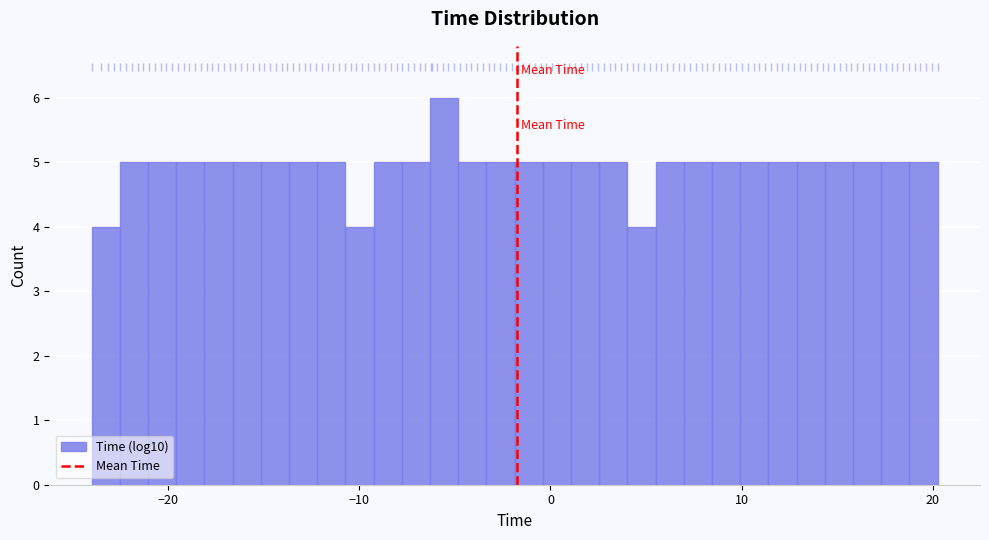

Read against the x-axis, roughly where is the centre of the tallest bar?

-6